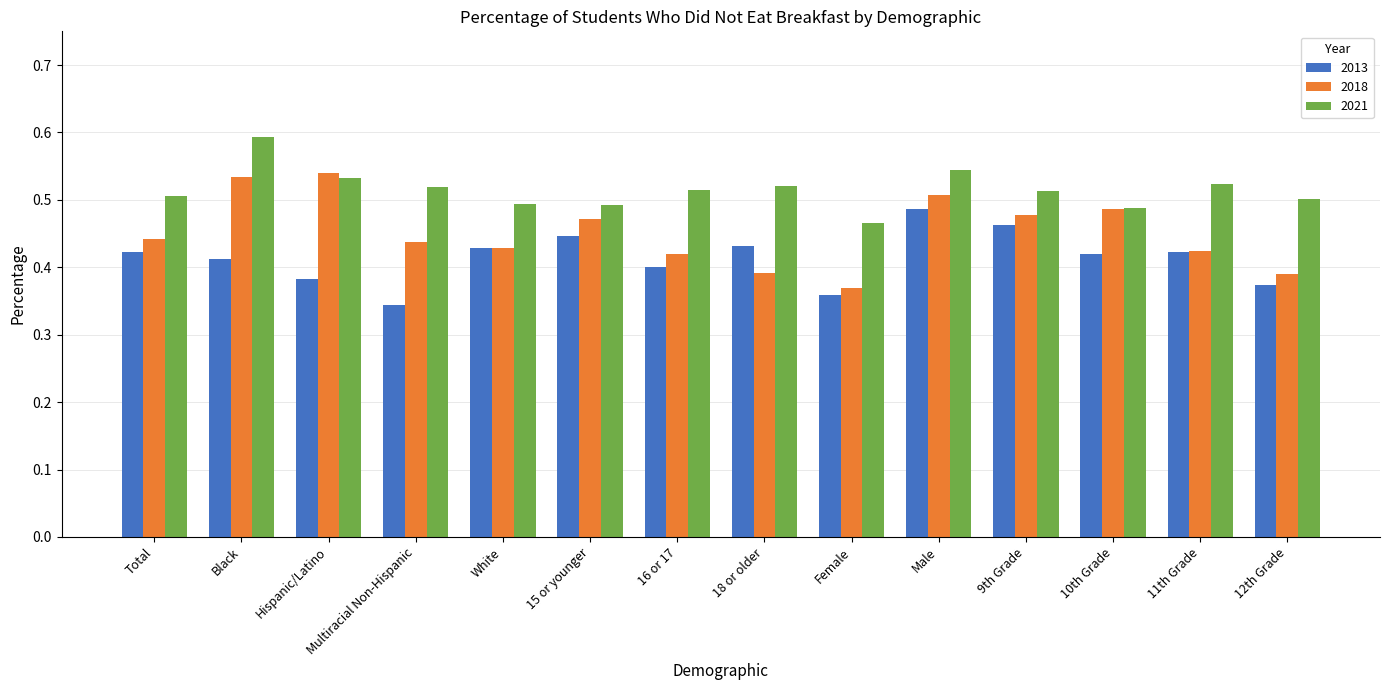

Where is 2021 nearest to the value 0?

Female